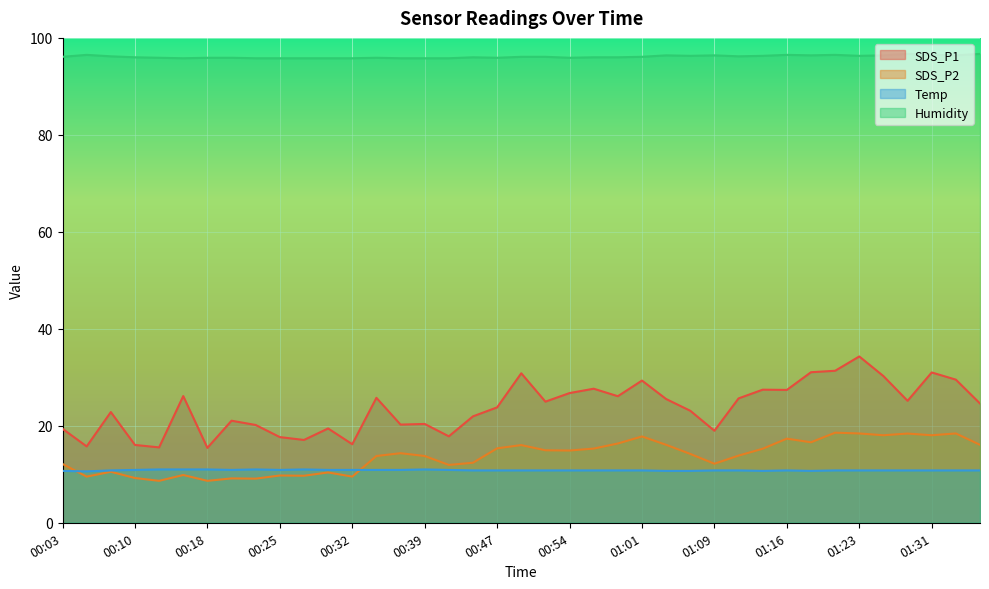

What are all the series names shown in the legend?

SDS_P1, SDS_P2, Temp, Humidity